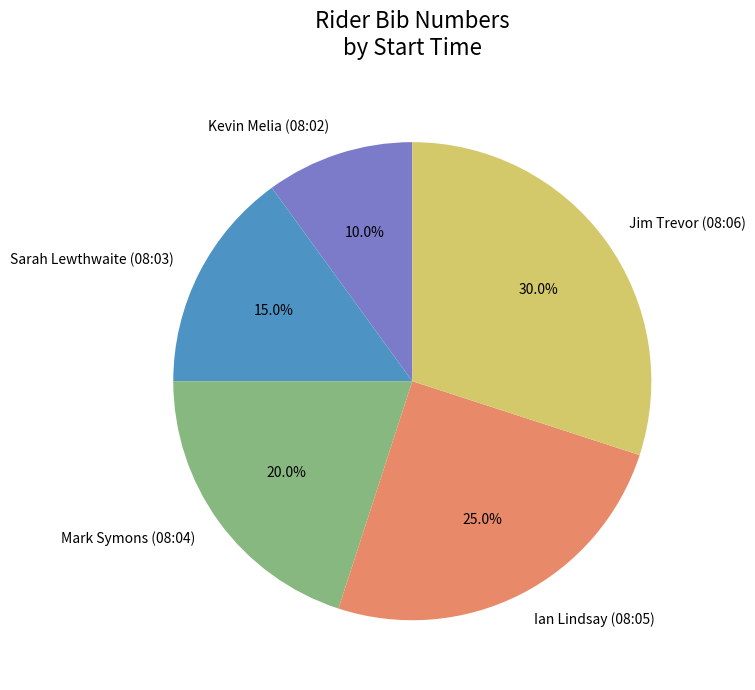

What percentage is the Sarah Lewthwaite (08:03) slice, to the nearest percent?

15%